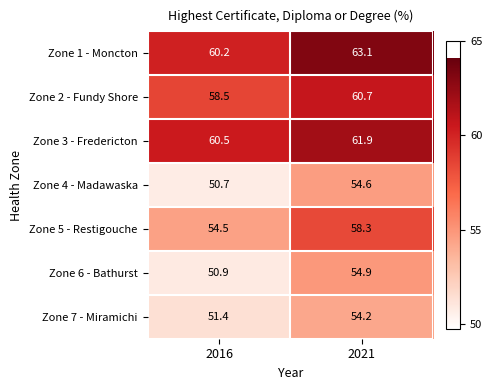

At which label is Zone 5 - Restigouche closest to 56?

2016